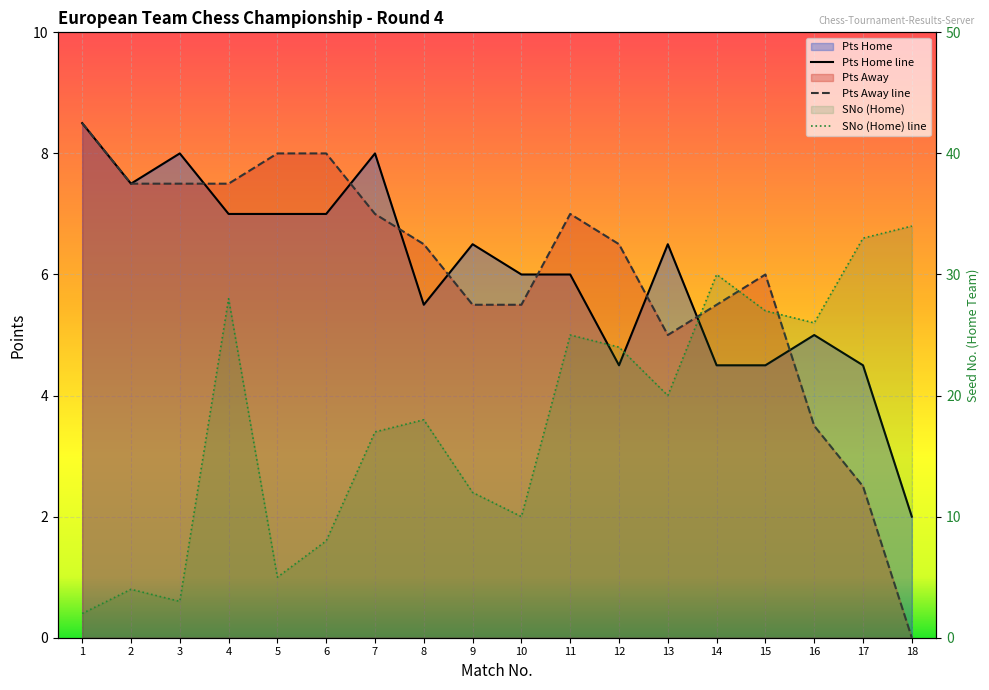

What is the sum of the Pts Home values at 15 and 5?

11.5